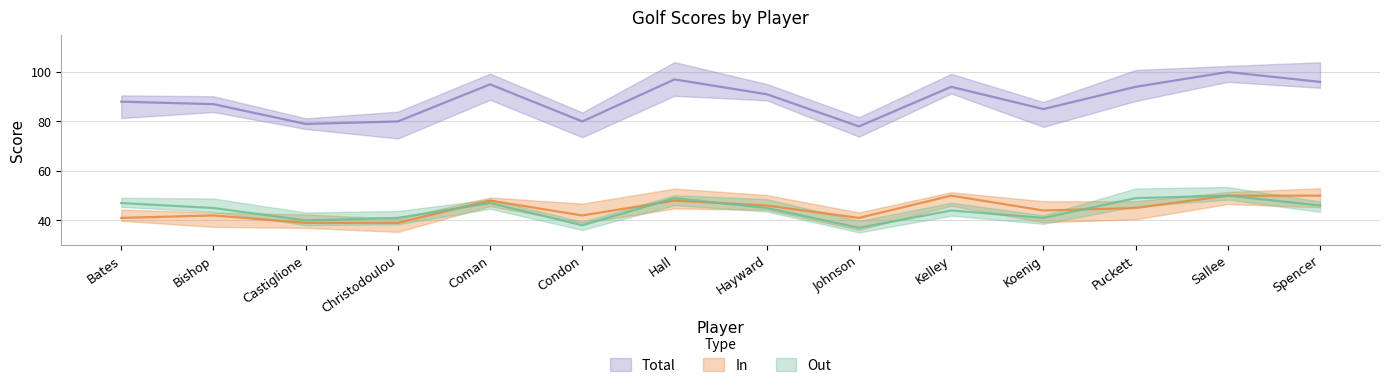

The value of Total at Koenig is 85. True or false?

True